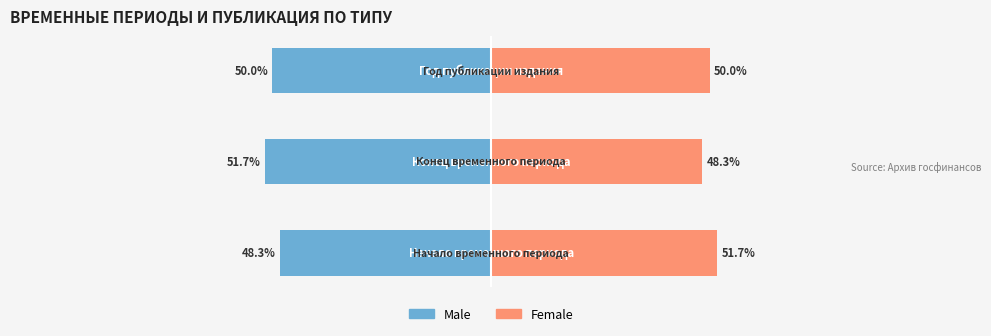

How many data points in Female are less than 50?

1